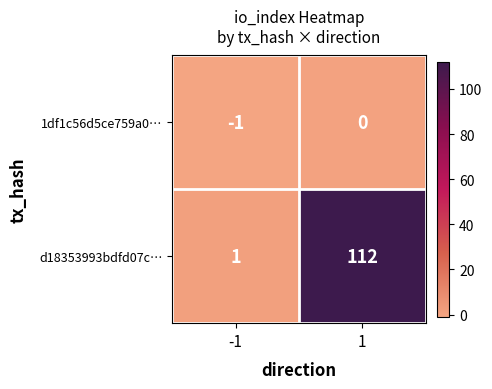

Which label corresponds to the largest value in the chart?

1